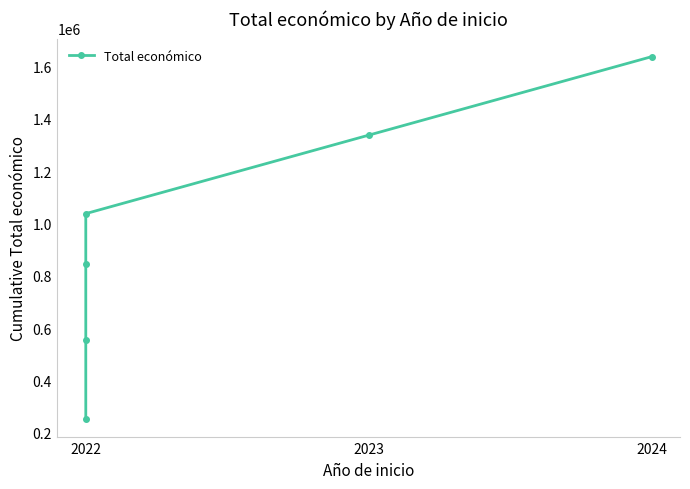

What is the sum of all values?

5663787